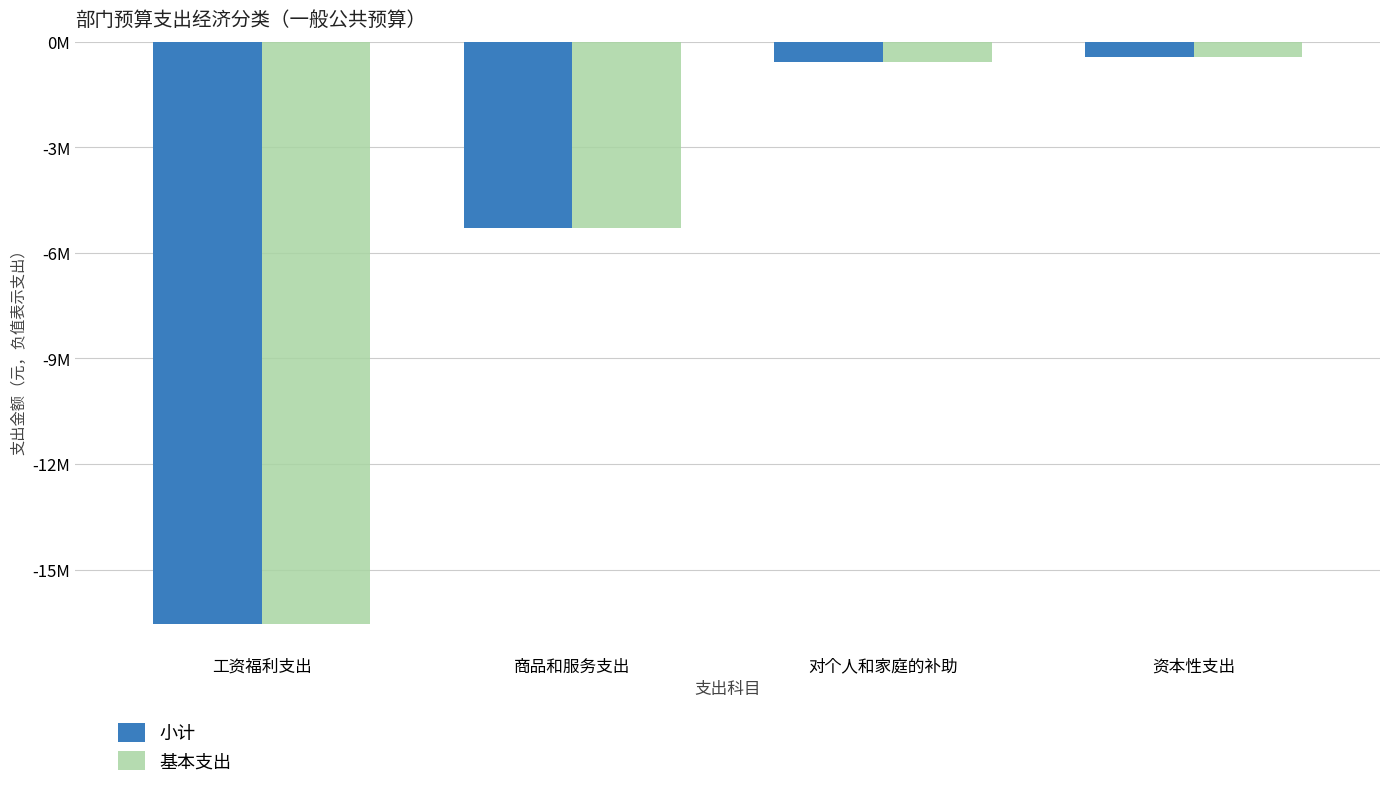

True or false: 基本支出 has a value of -586739.2 at 资本性支出.

False